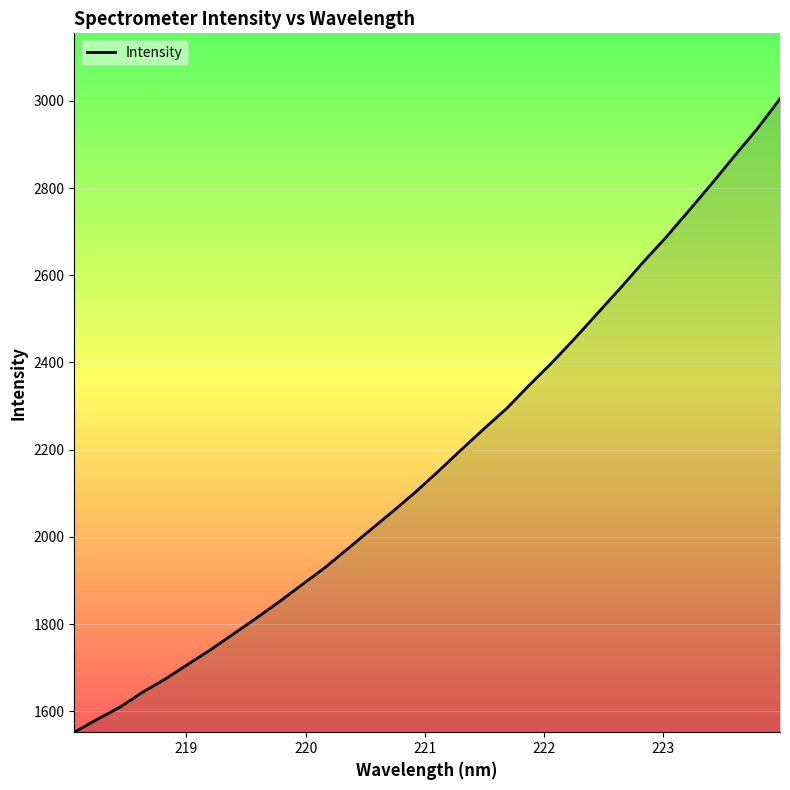

What is the difference between the maximum and minimum values?

1452.7